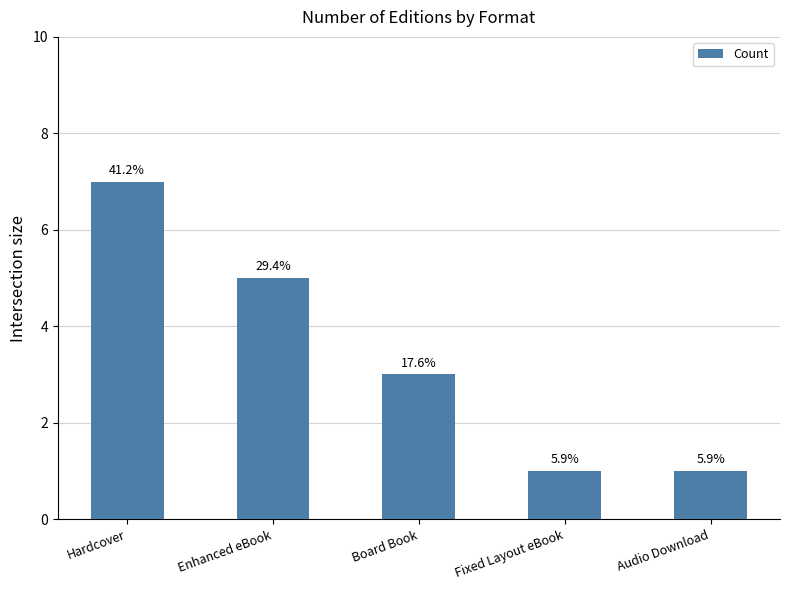

Read the value at Audio Download.

1